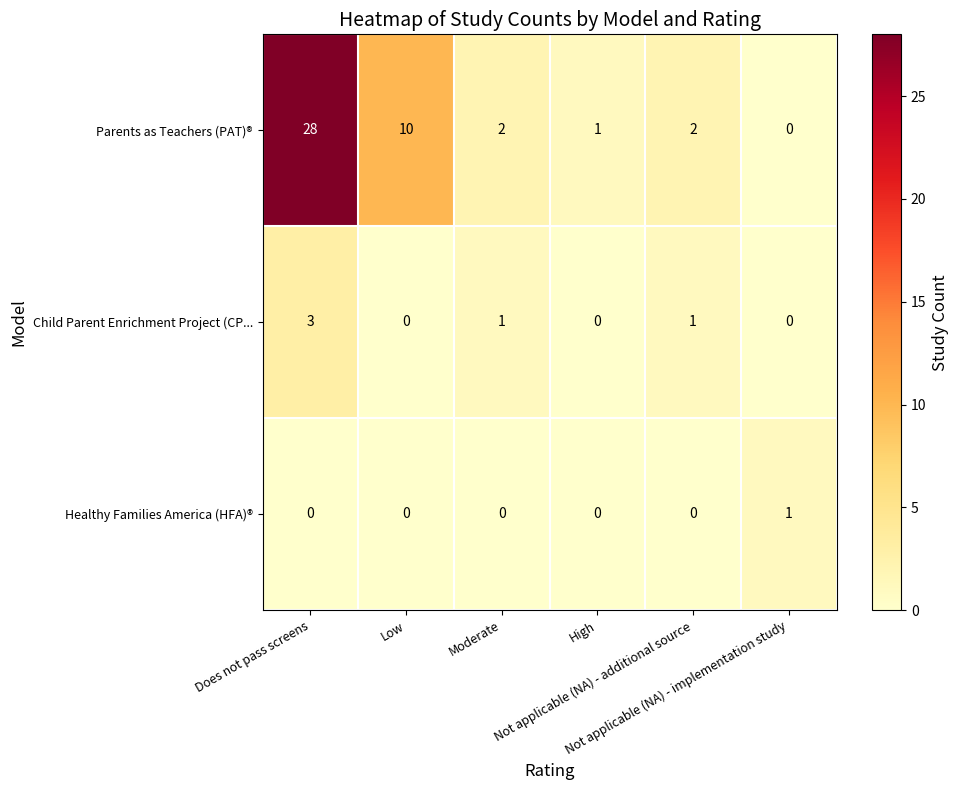

Count the Child Parent Enrichment Project (CP... values in the range 0 to 1.

5